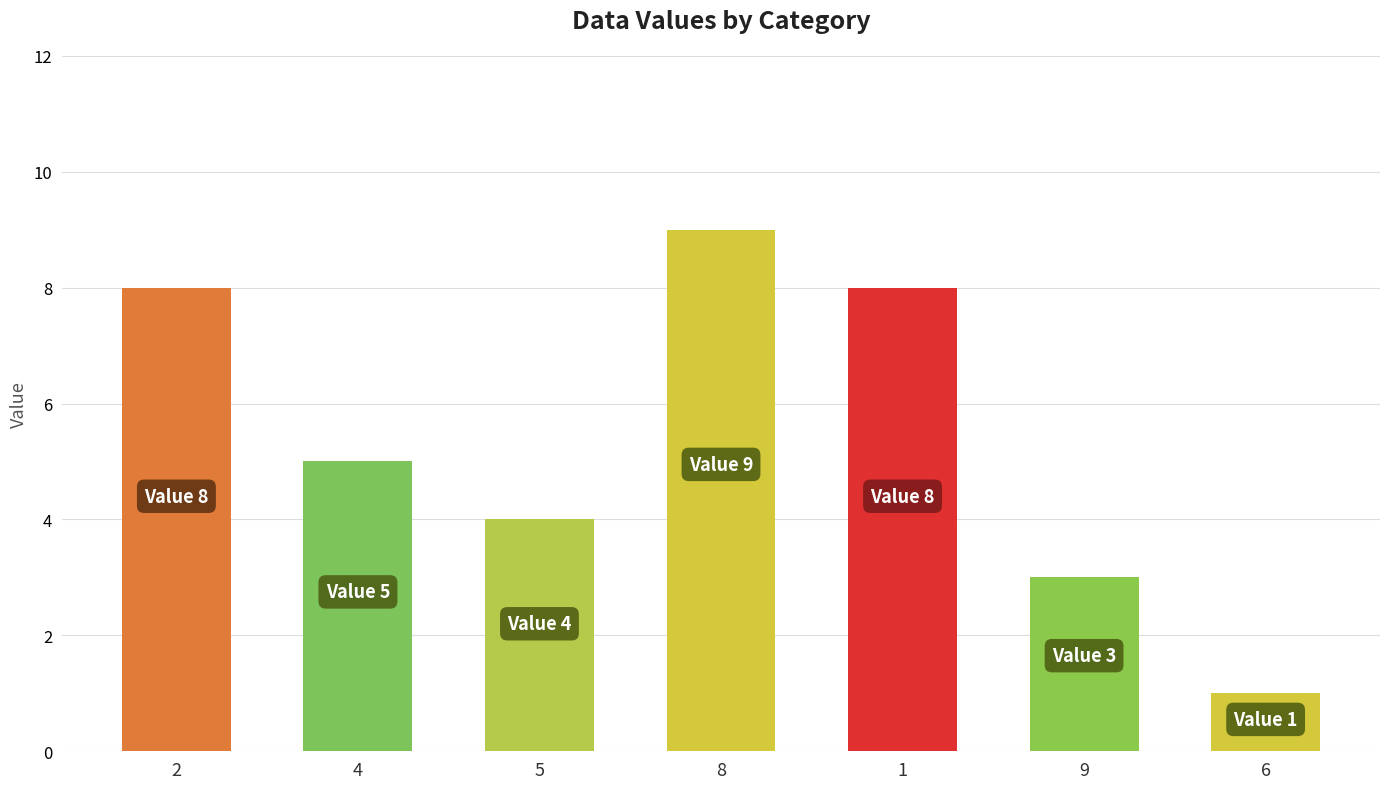

Which category has the highest value across all series?

8